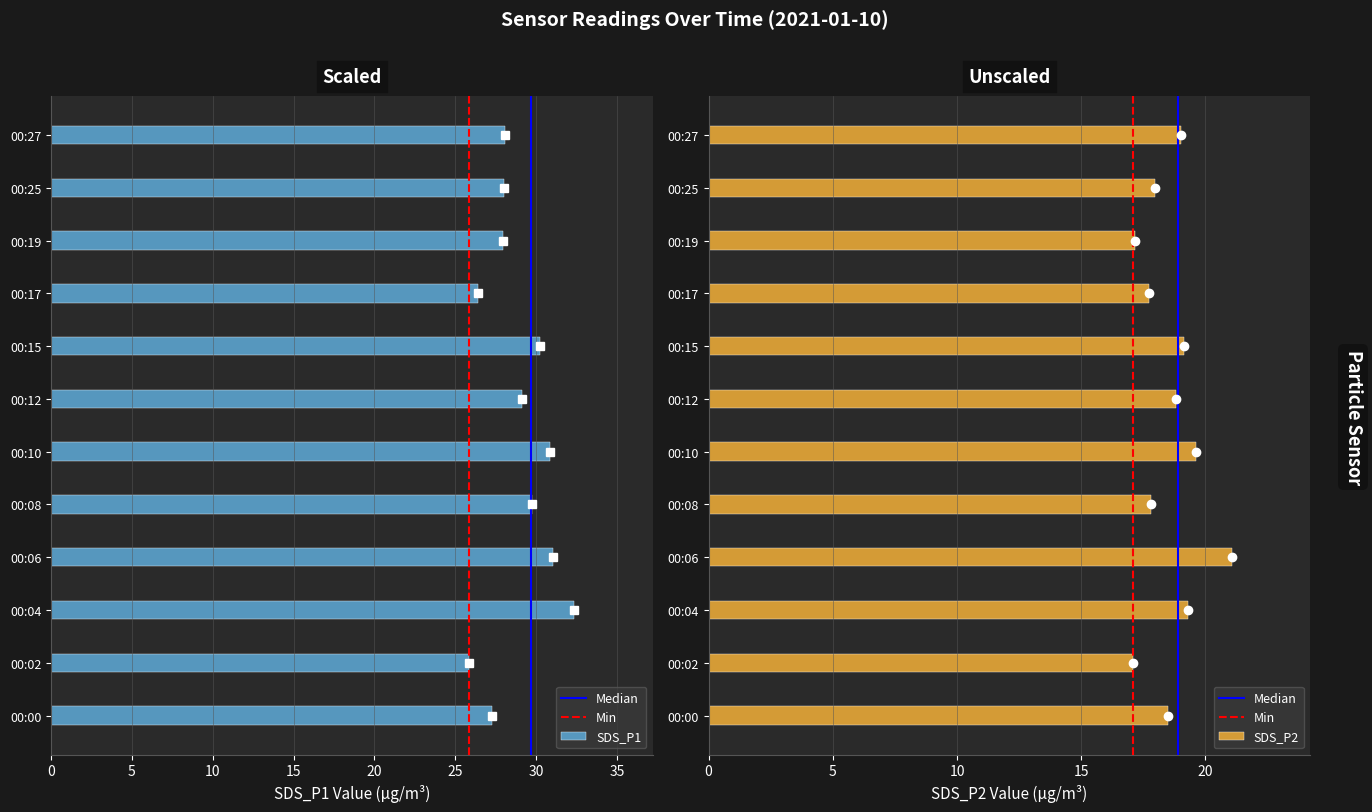

Which series has the largest range (max minus min)?

SDS_P1